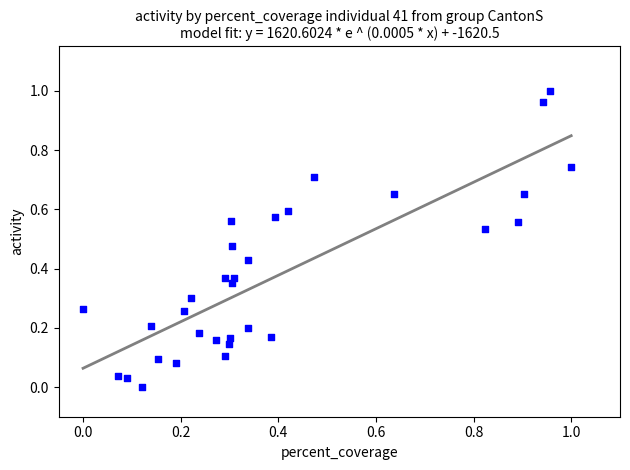

How many points are shown in the scatter plot?

32